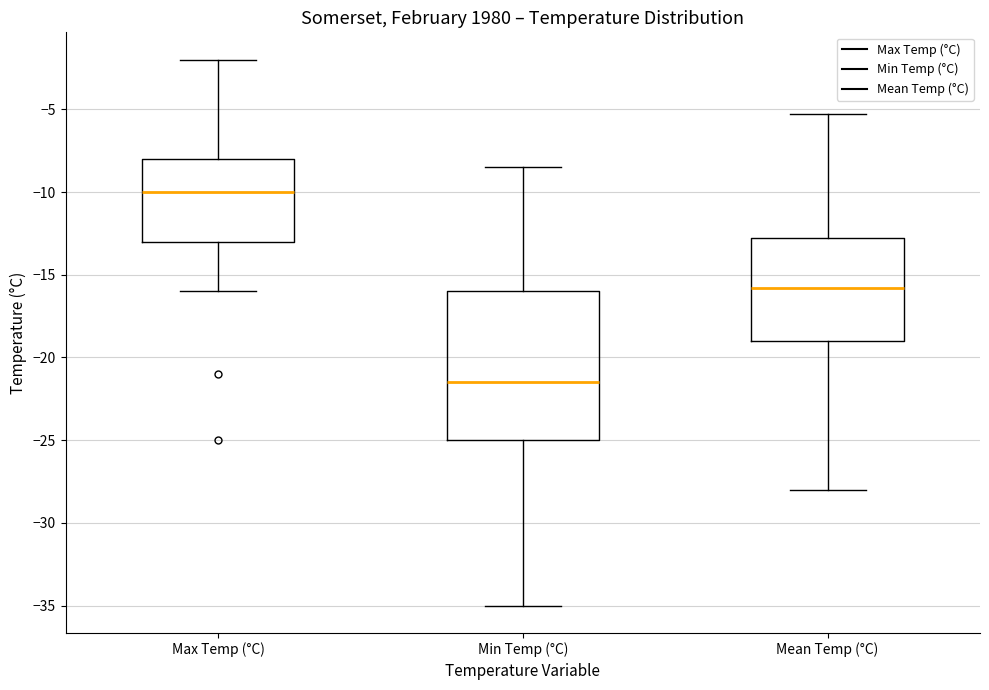

Where does the median line of the box for Max Temp (°C) sit on the y-axis? The values are not printed on the chart, so give them approximately, as read against the axis.

-10.0